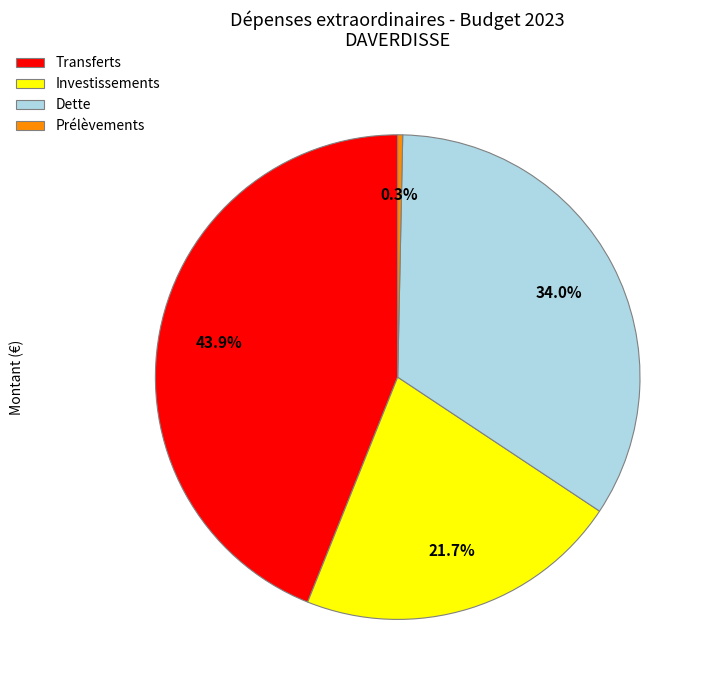

How many slices are in this pie chart?

4